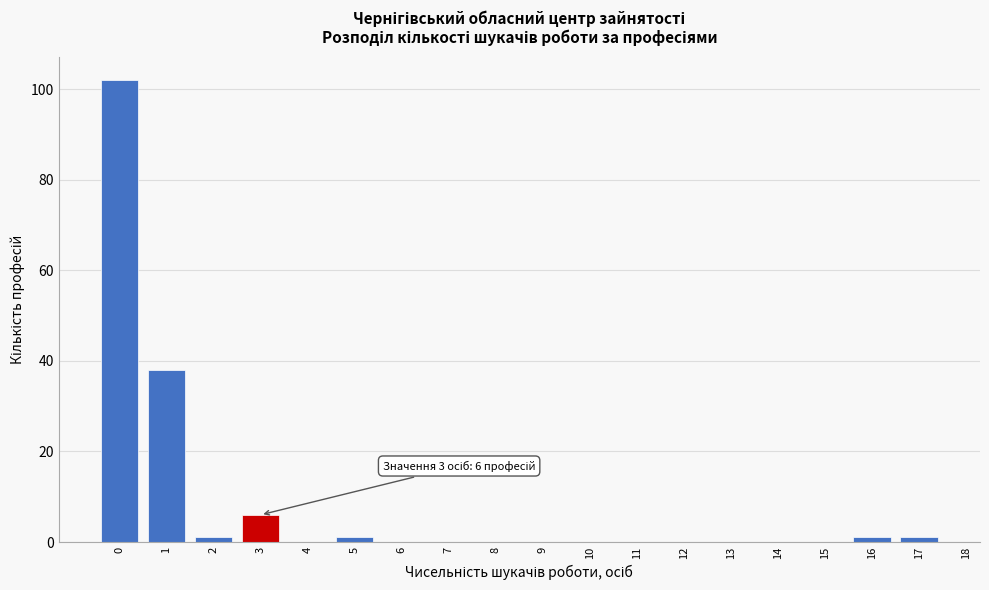

Reading left to right, list all the values displayed in this chart.

0=102	1=38	2=1	3=6	4=0	5=1	6=0	7=0	8=0	9=0	10=0	11=0	12=0	13=0	14=0	15=0	16=1	17=1